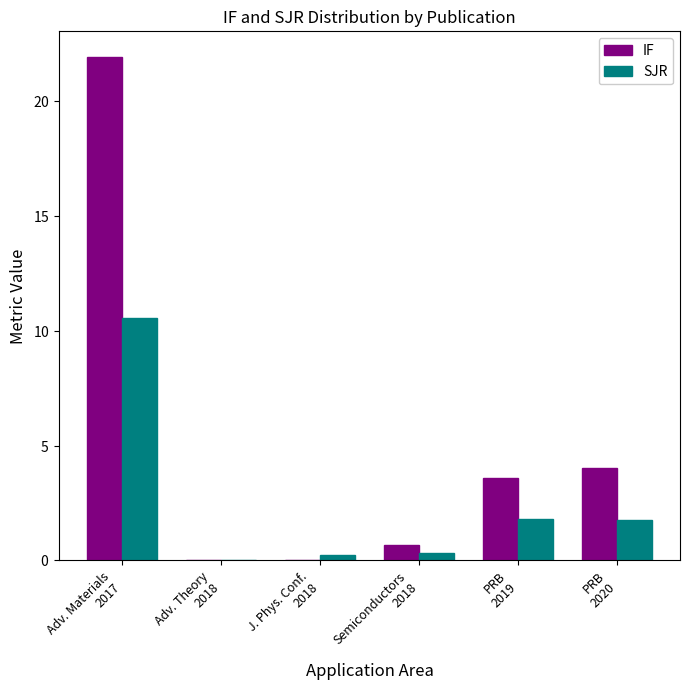

What are all the series names shown in the legend?

IF, SJR